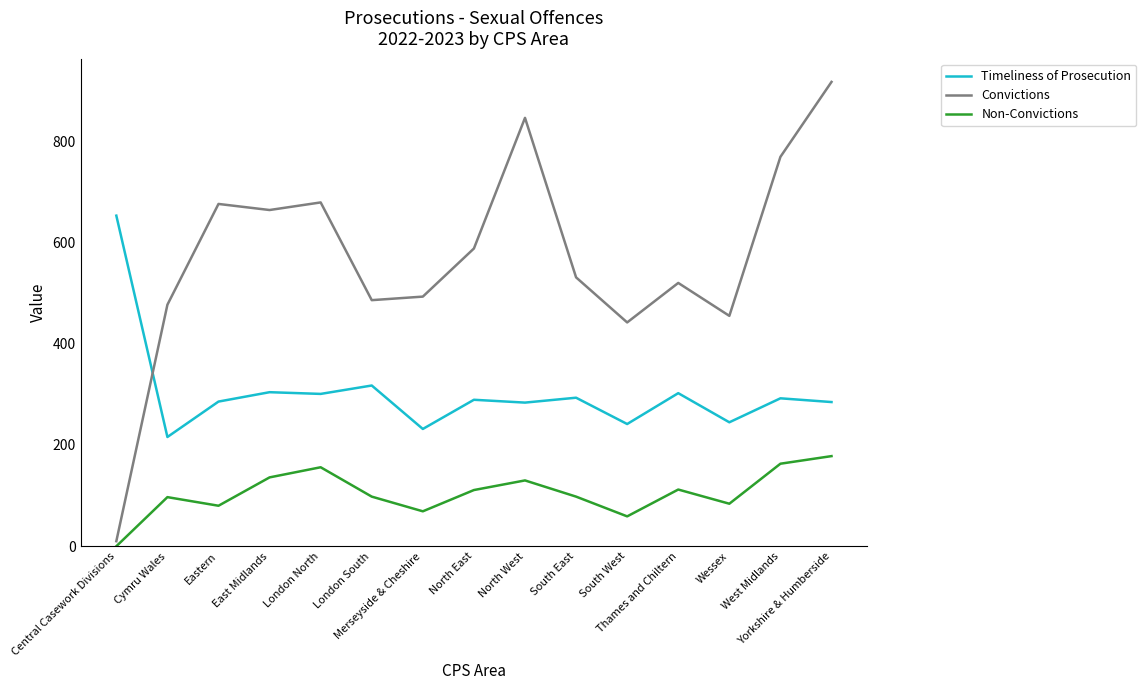

True or false: Timeliness of Prosecution has more than 1 points higher than both neighbors.

True